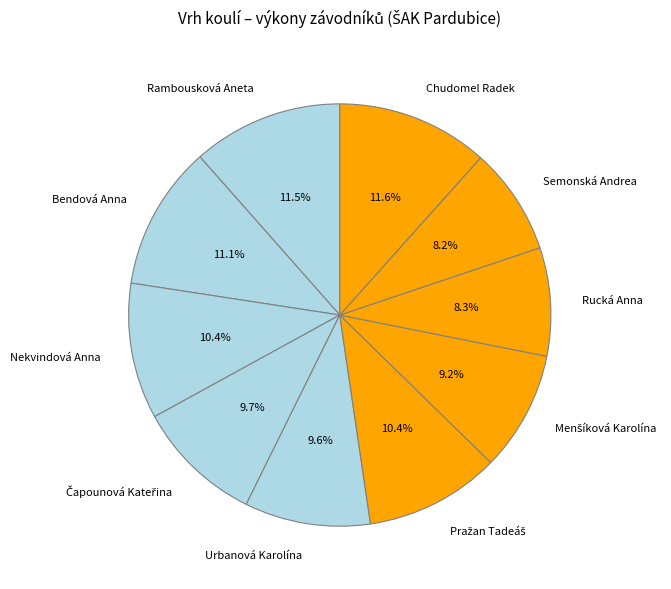

Combined, do Chudomel Radek and Bendová Anna account for over 50%?

No